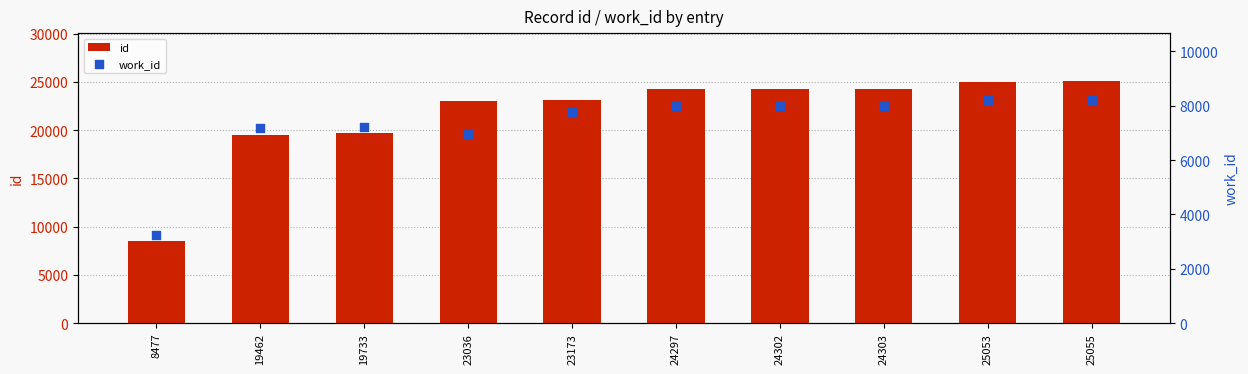

Is the value of work_id at 24303 greater than the value of id at 24297?

No